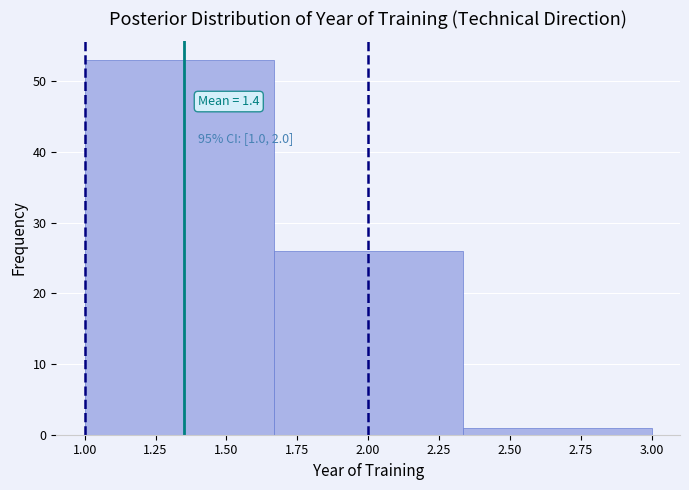

Over which range of the x-axis is the bar tallest?

1.00 to 1.65